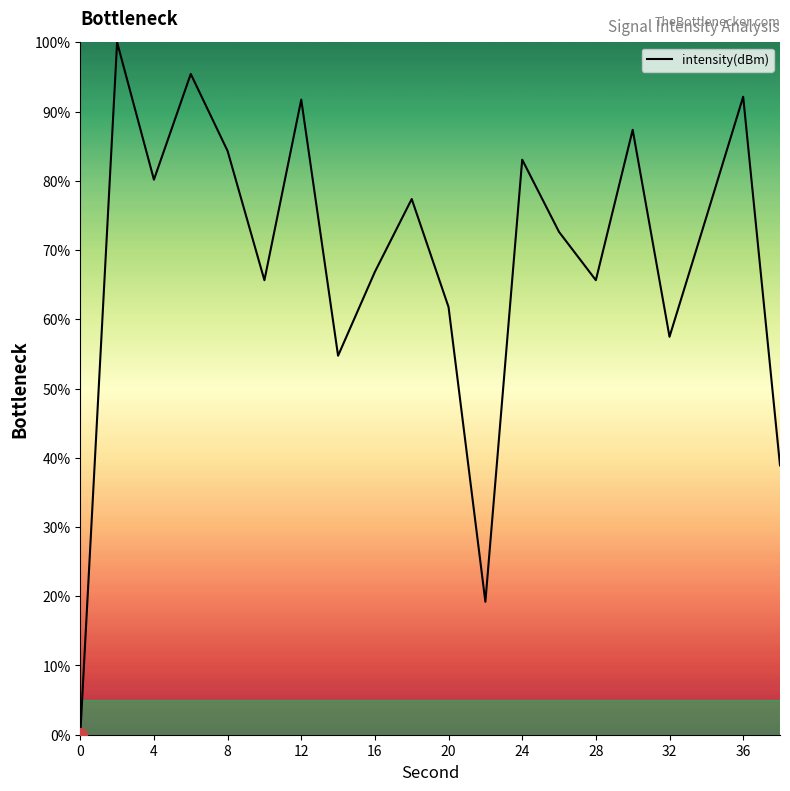

What is the greatest value displayed?

100.0